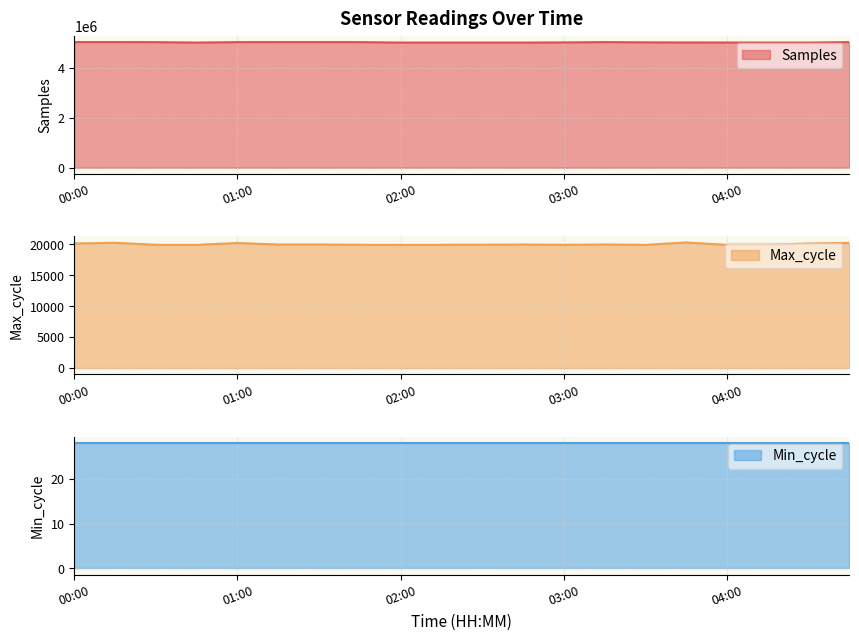

True or false: Max_cycle and Samples cross at least once.

False